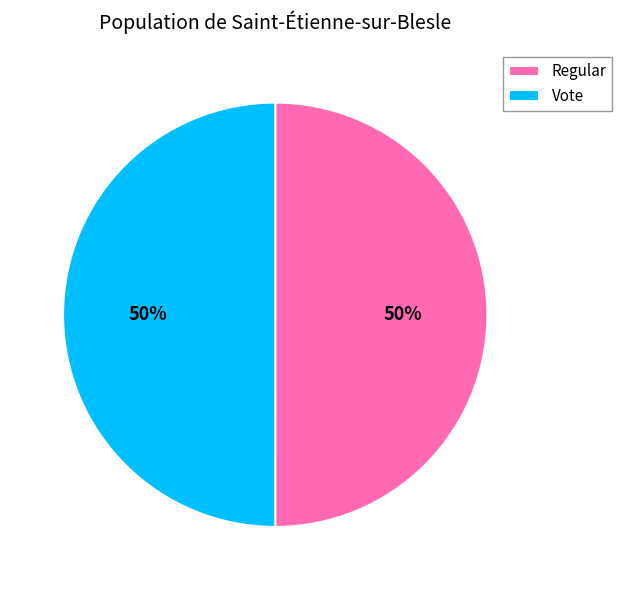

To the nearest percent, what percentage of the pie is Regular?

50%